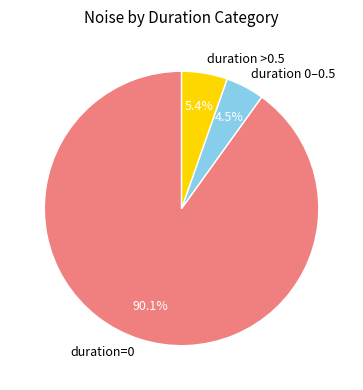

Count the number of slices in the pie.

3